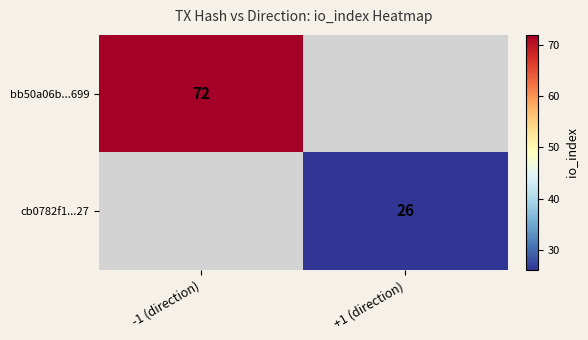

True or false: cb0782f1...27 has a value of 11 at +1 (direction).

False